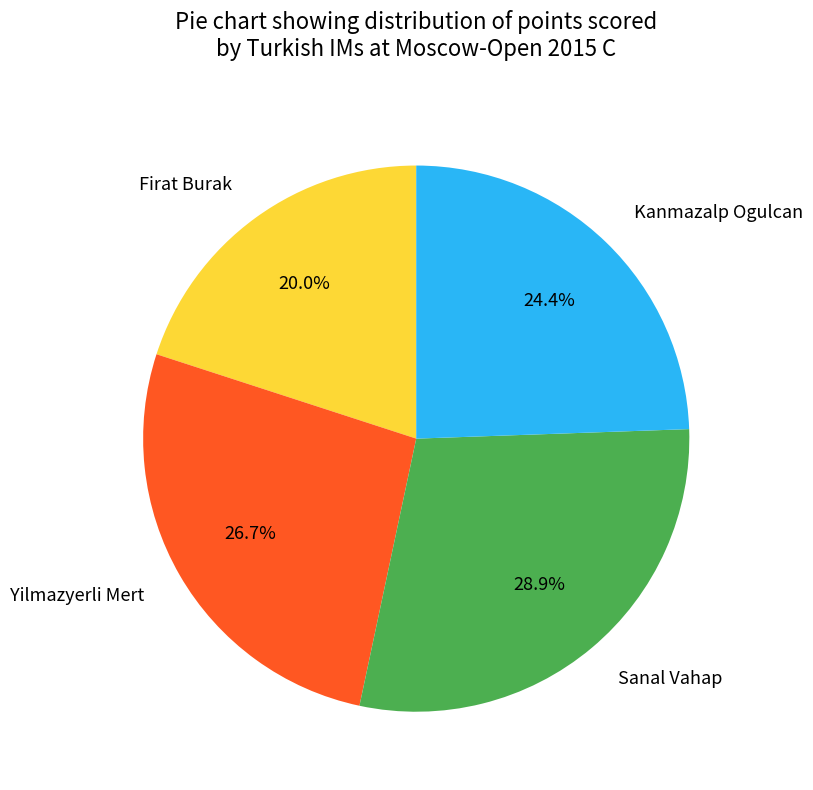

True or false: Kanmazalp Ogulcan accounts for 12% of the total.

False